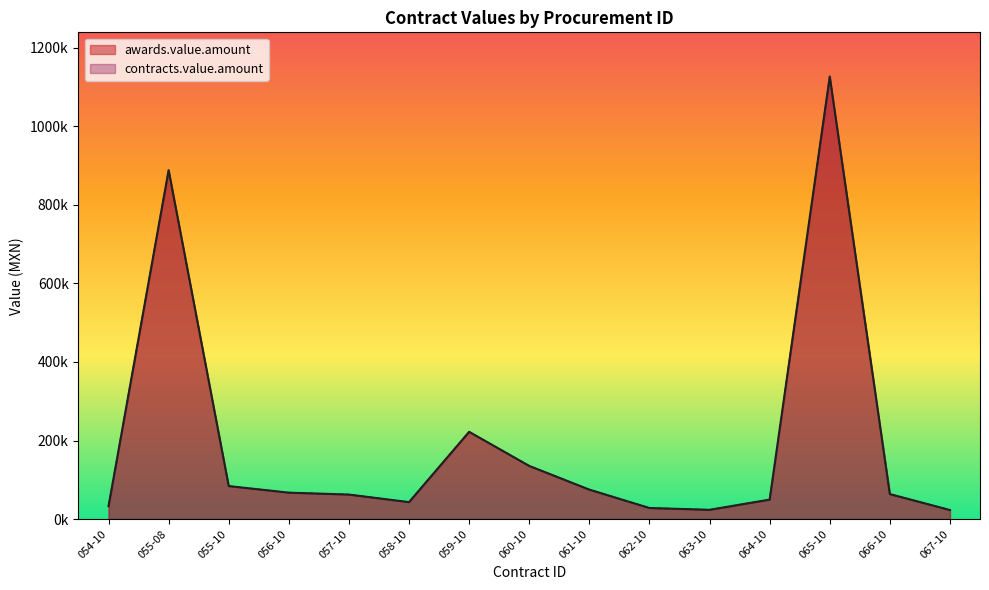

Between 066-10 and 067-10, which is larger?

066-10